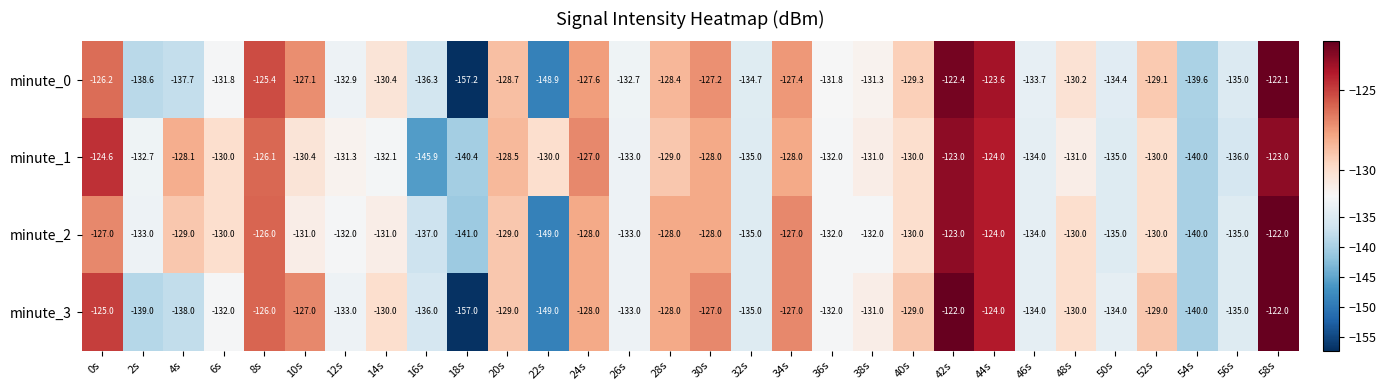

At which category is the sum across all series the highest?

58s